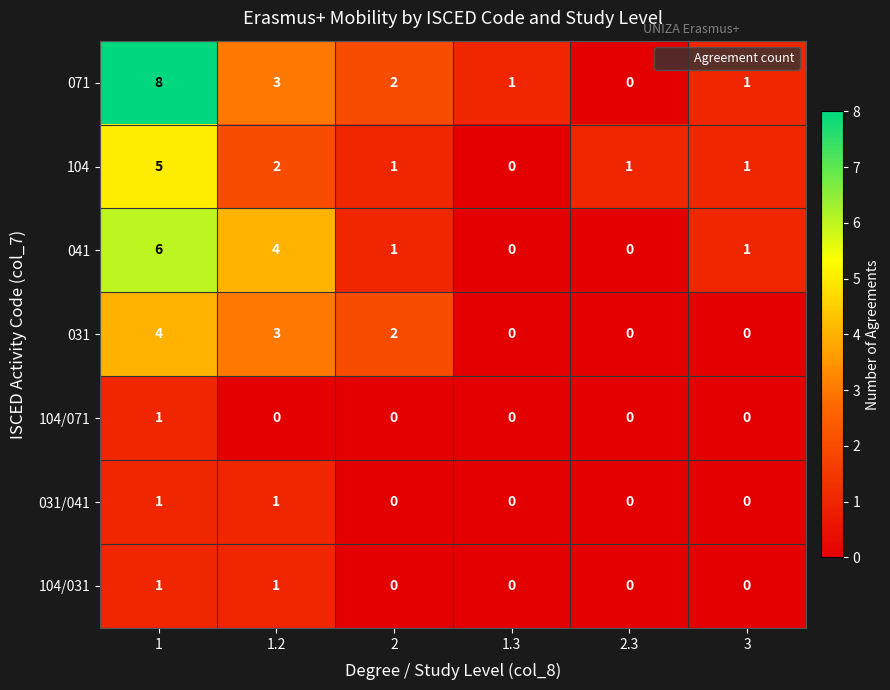

What is the maximum value shown in the chart?

8